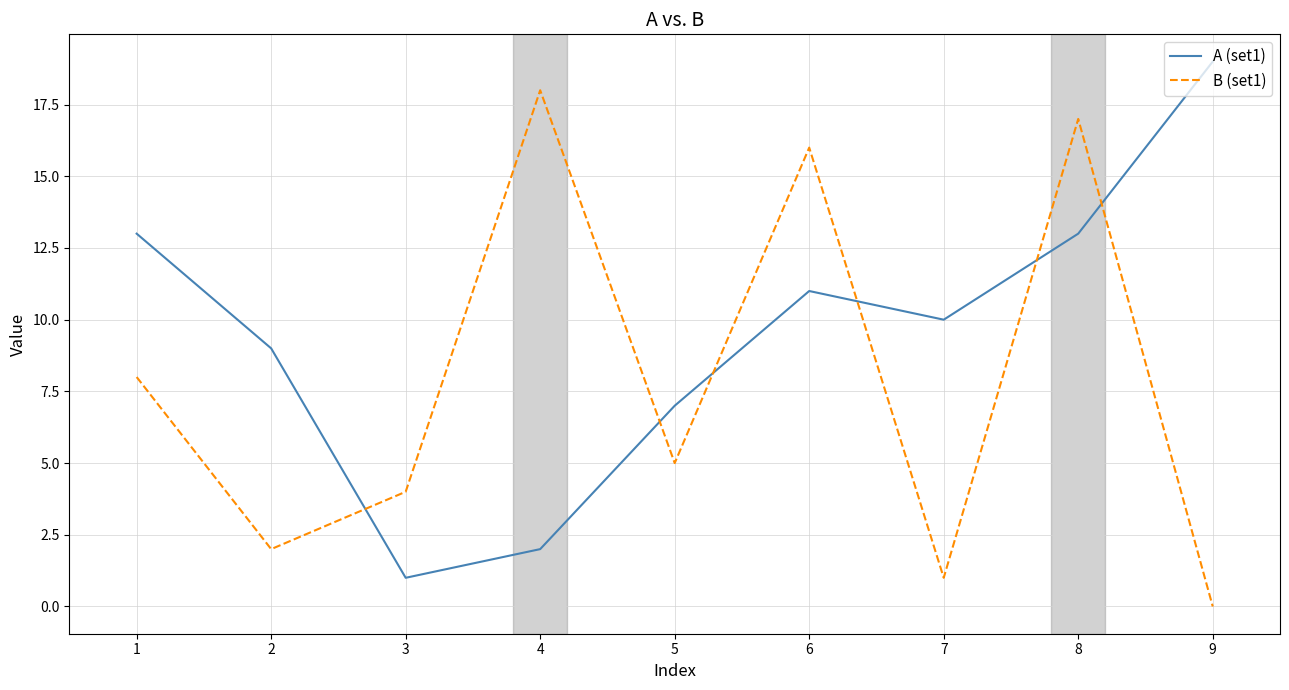

True or false: B (set1) has a value of 7 at 3.

False